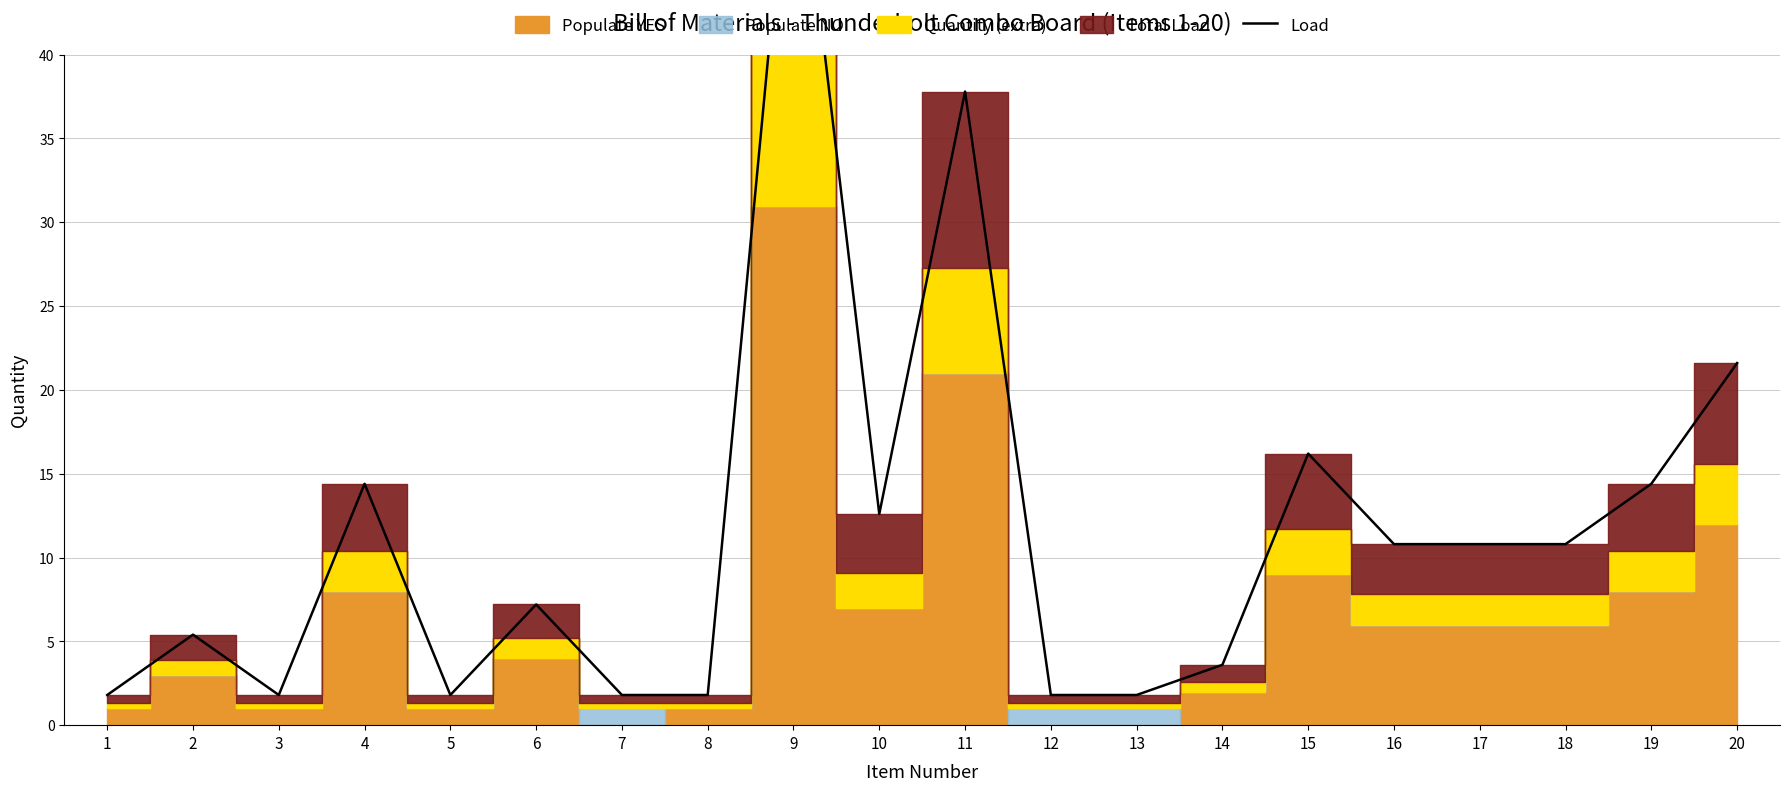

How many interior local valleys (lower than both neighbors) does the data have?

3